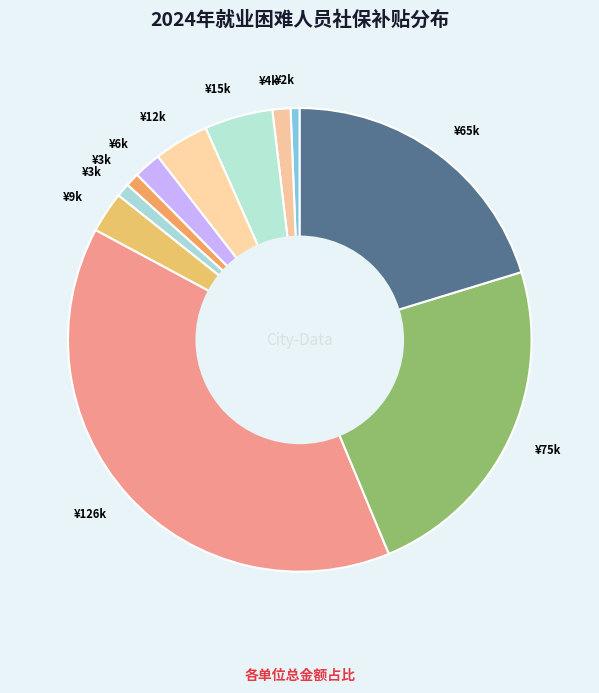

Count the number of slices in the pie.

11